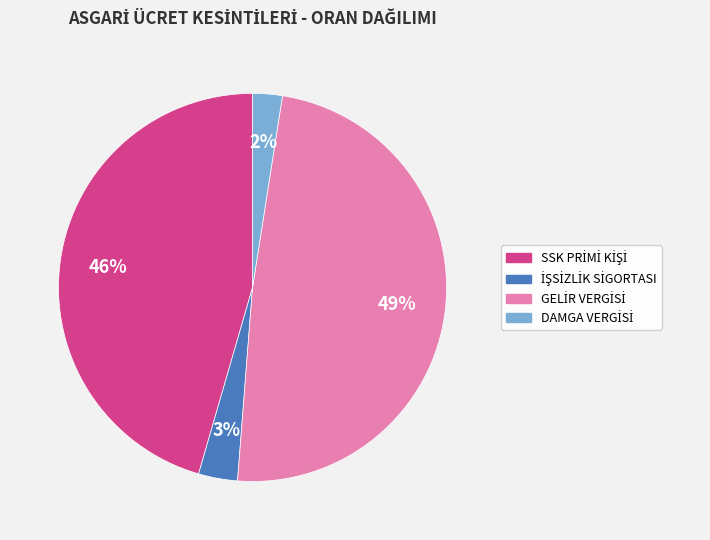

To the nearest percent, what is the average slice percentage?

25%